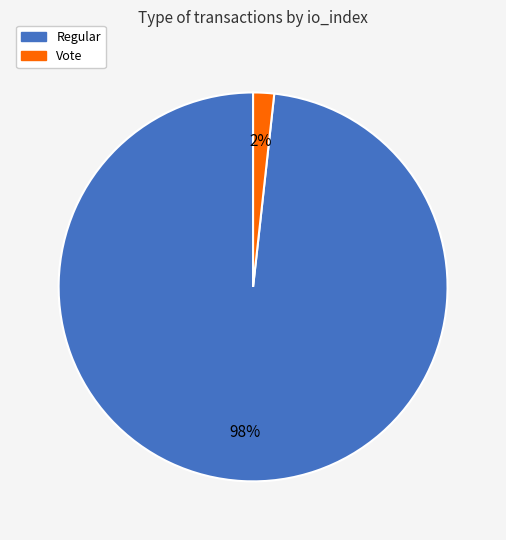

To the nearest percent, what portion does Vote represent?

2%